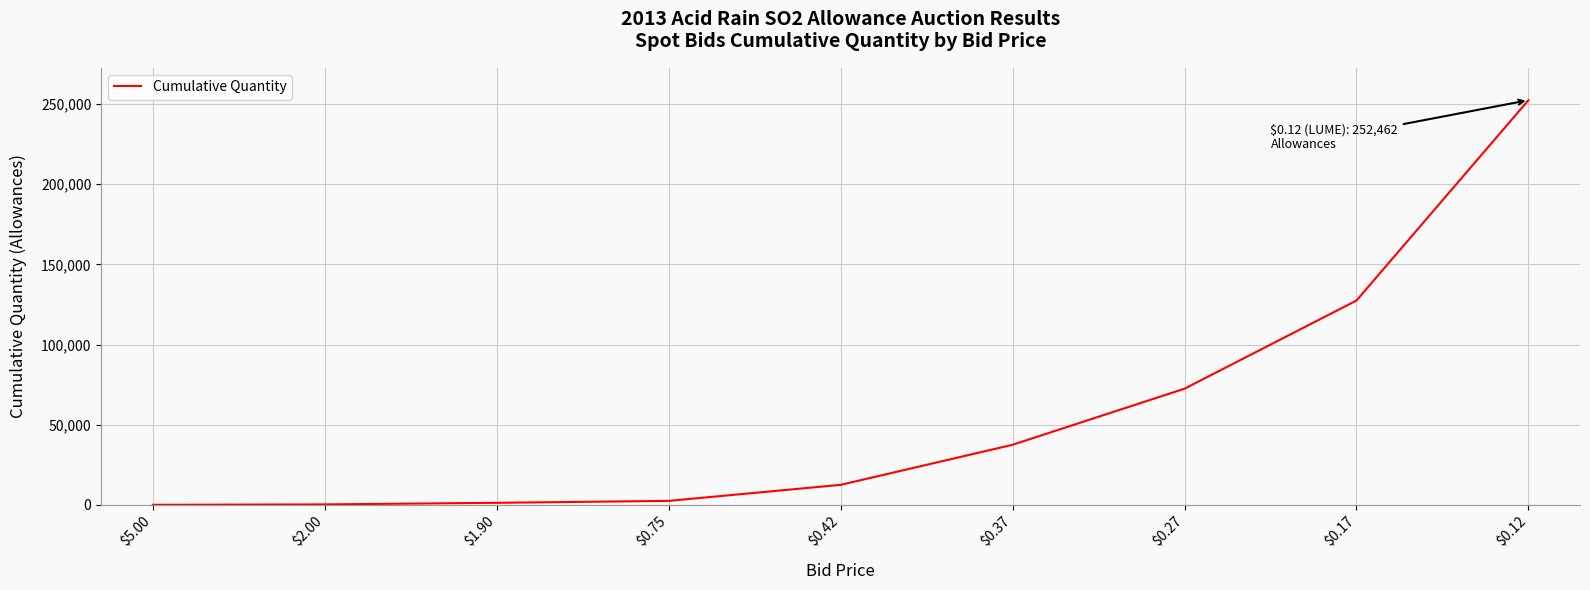

What is the difference between the values at $0.75 and $0.12?

250000